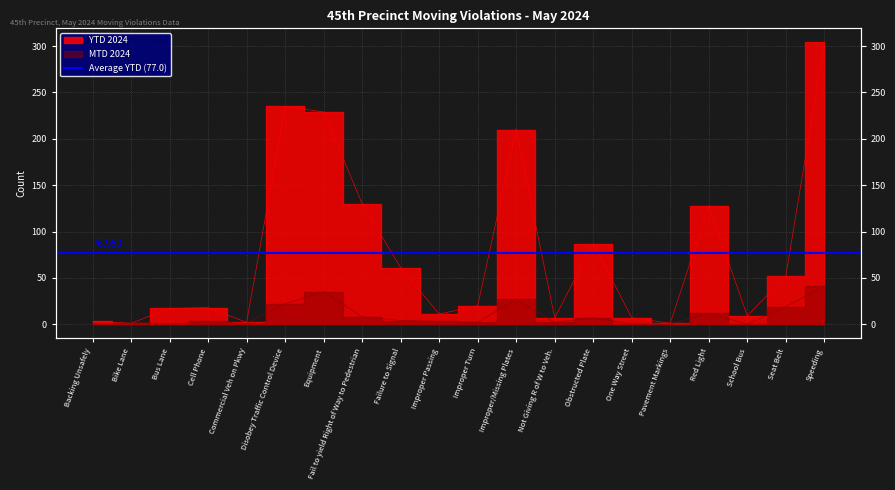

True or false: MTD 2024 and YTD 2024 cross at least once.

False